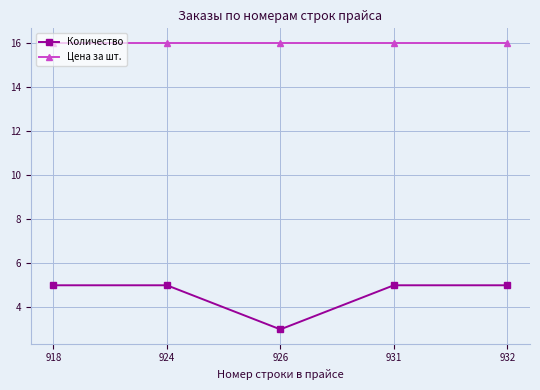

What is the sum of all Цена за шт. values?

80